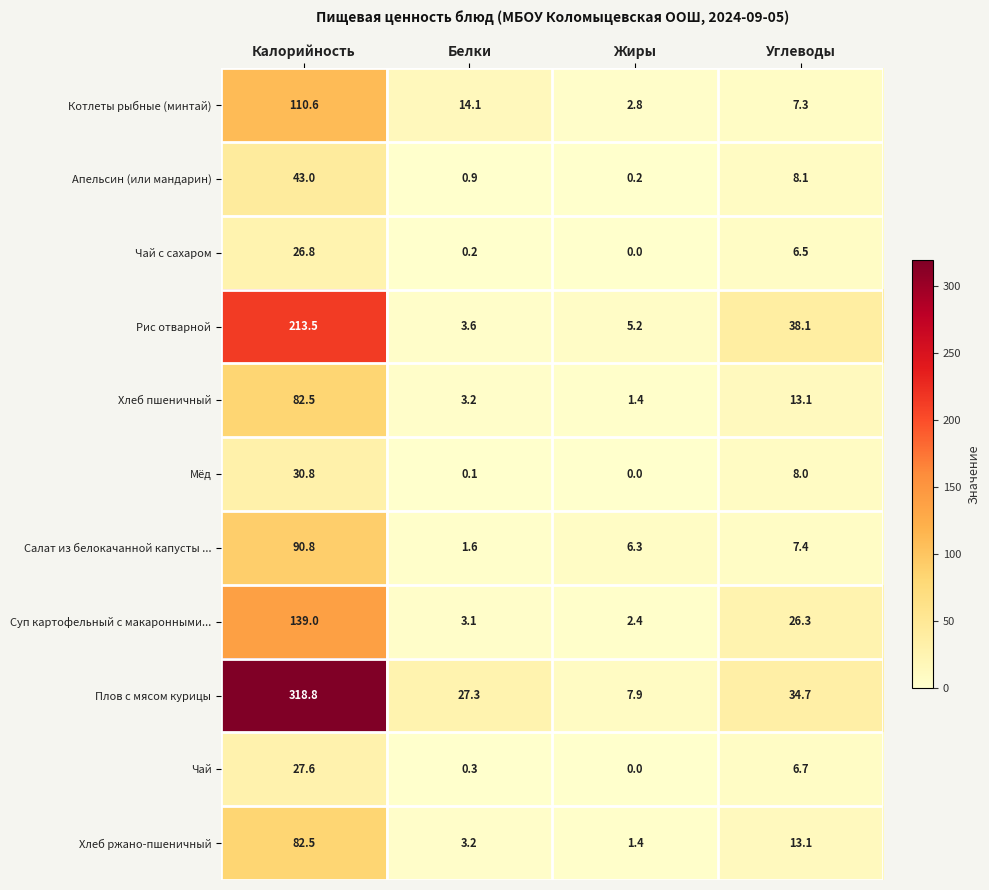

At which label is Салат из белокачанной капусты ... closest to 46?

Углеводы